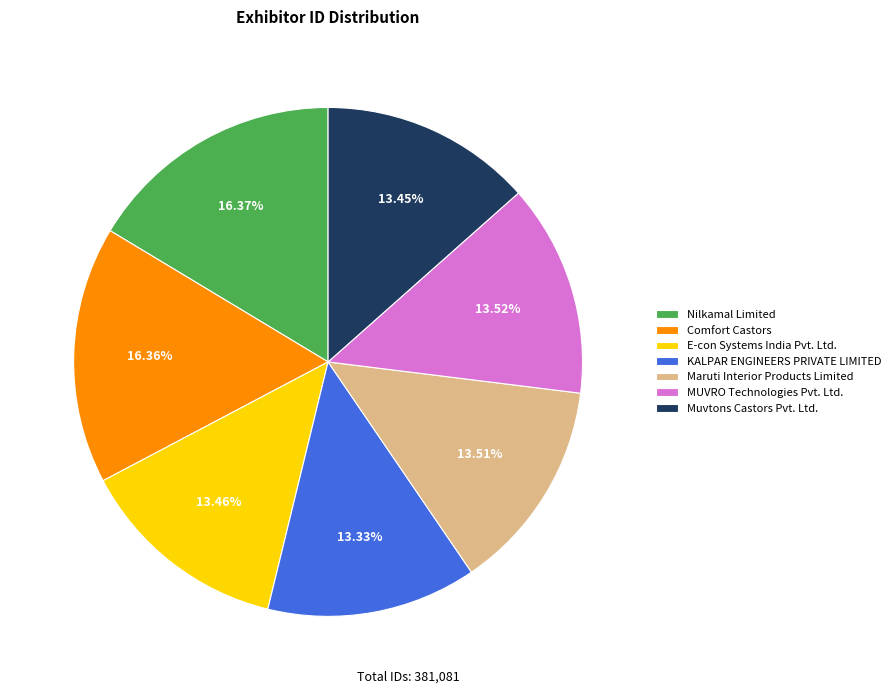

To the nearest percent, what percentage of the pie is E-con Systems India Pvt. Ltd.?

13%